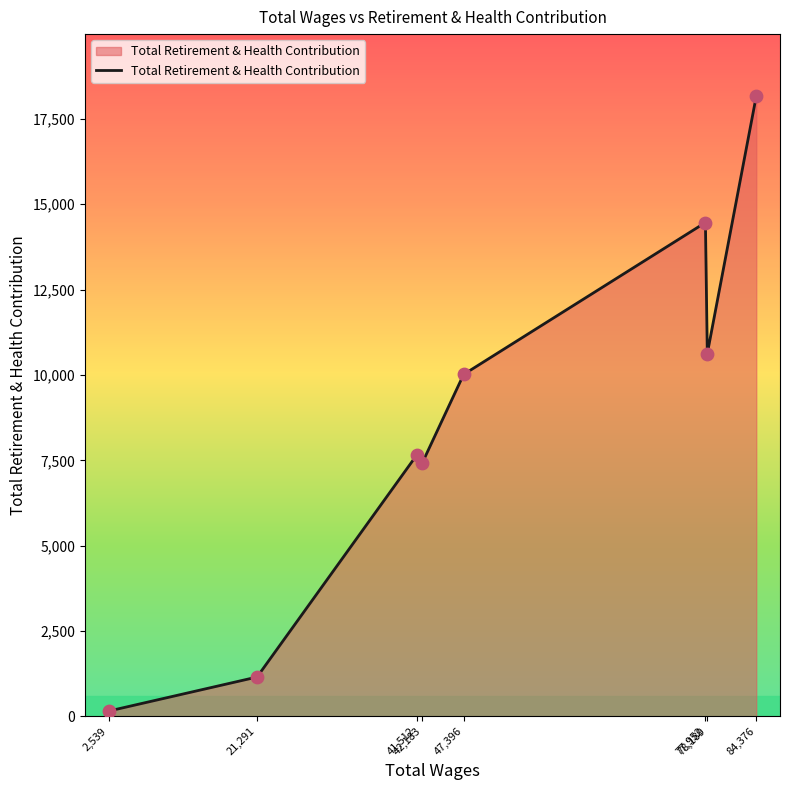

What is the change in value from 42,183 to 84,376?

+10735